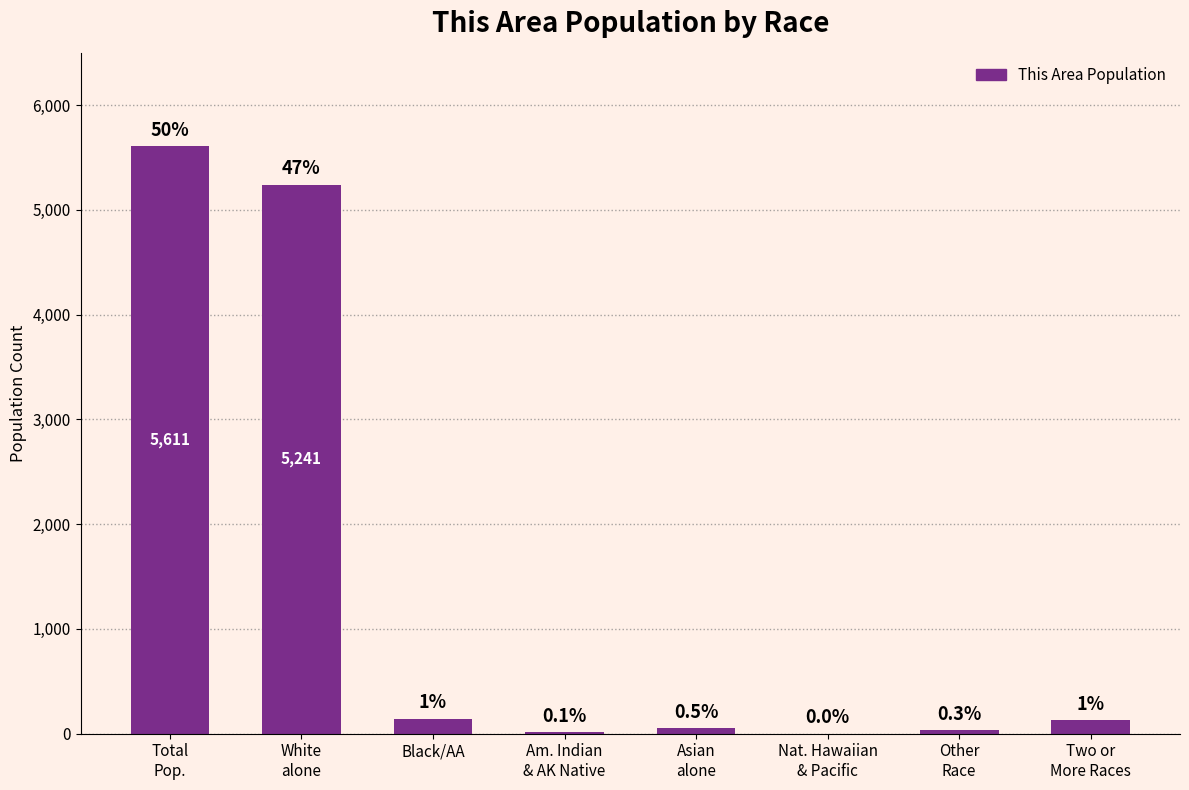

List the labels in order of value, largest first.

Total
Pop., White
alone, Black/AA, Two or
More Races, Asian
alone, Other
Race, Am. Indian
& AK Native, Nat. Hawaiian
& Pacific